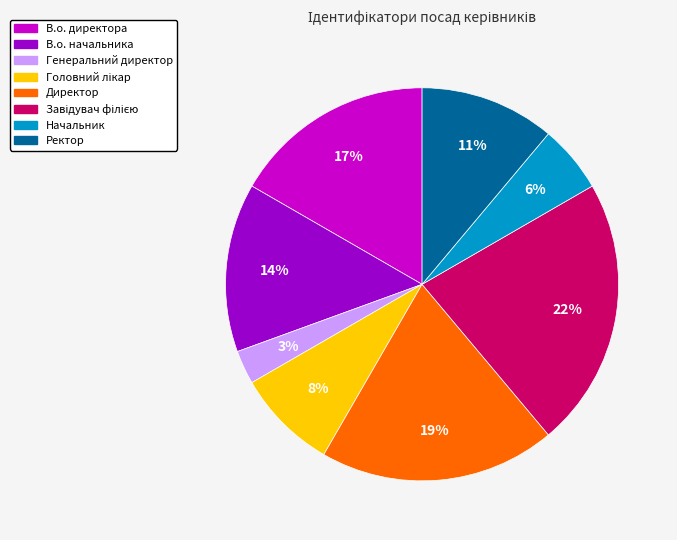

Which slice is the smallest?

Генеральний директор